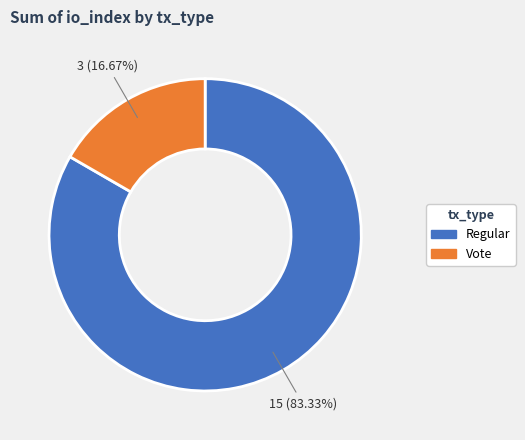

Is there any slice that represents more than half of the pie?

Yes